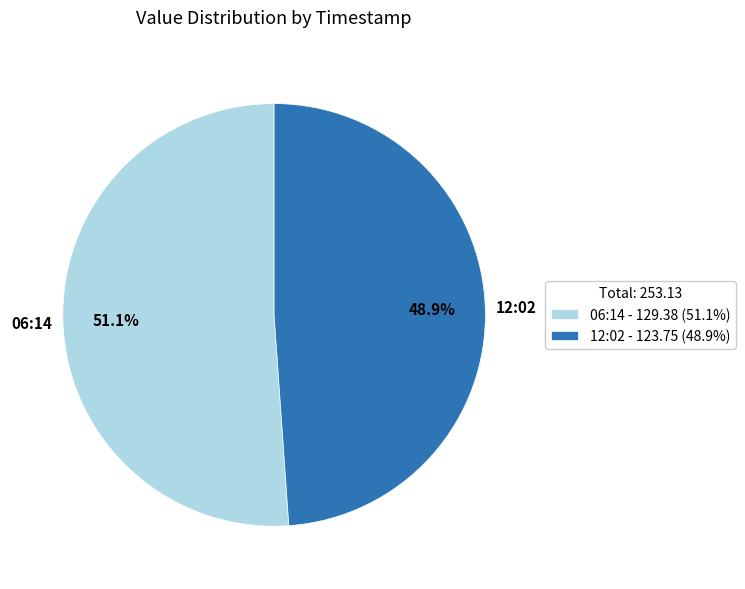

What is the ratio of the value at 06:14 to the value at 12:02?

1.0